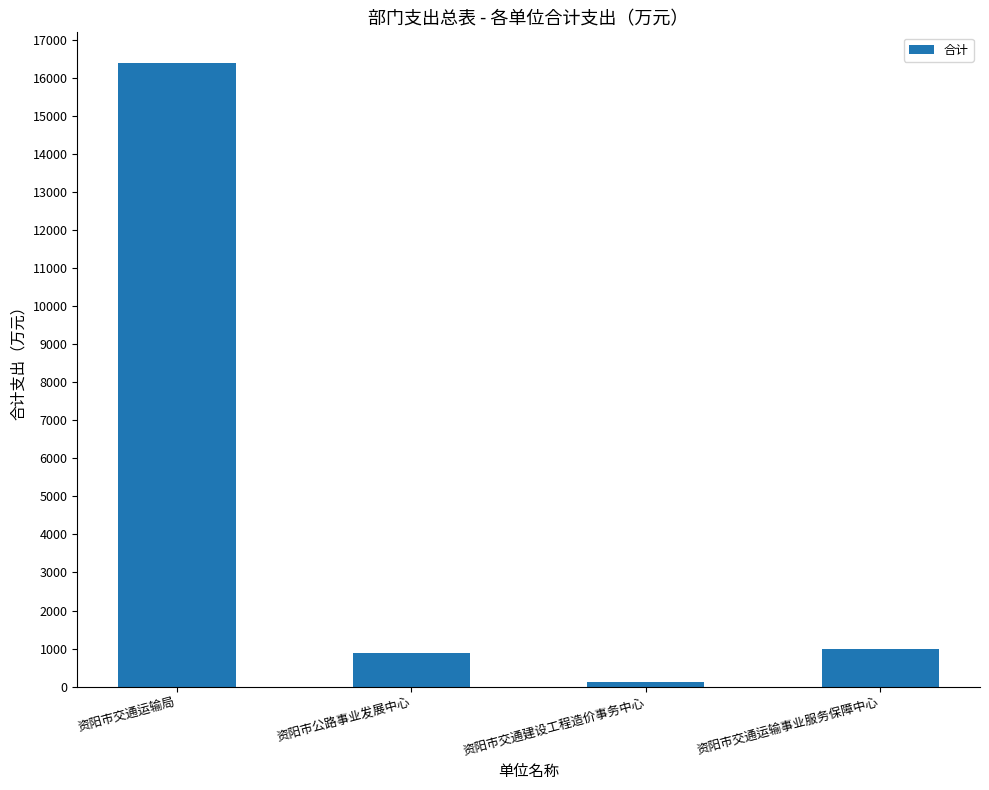

Is it true that the value at 资阳市公路事业发展中心 is 891.1?

True